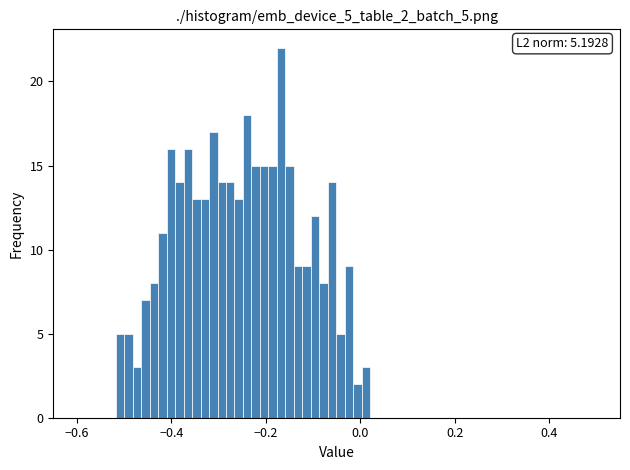

Around what value on the x-axis is the tallest bar? Give the approximate position of its centre, as read against the axis.

-0.16